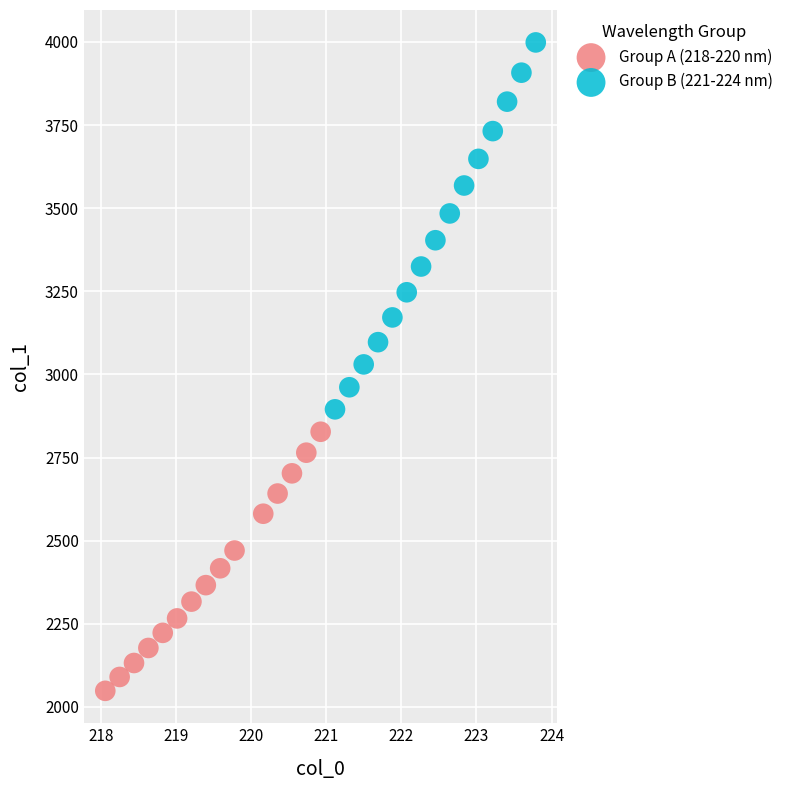

Which series reaches the minimum Y coordinate?

Group A (218-220 nm)